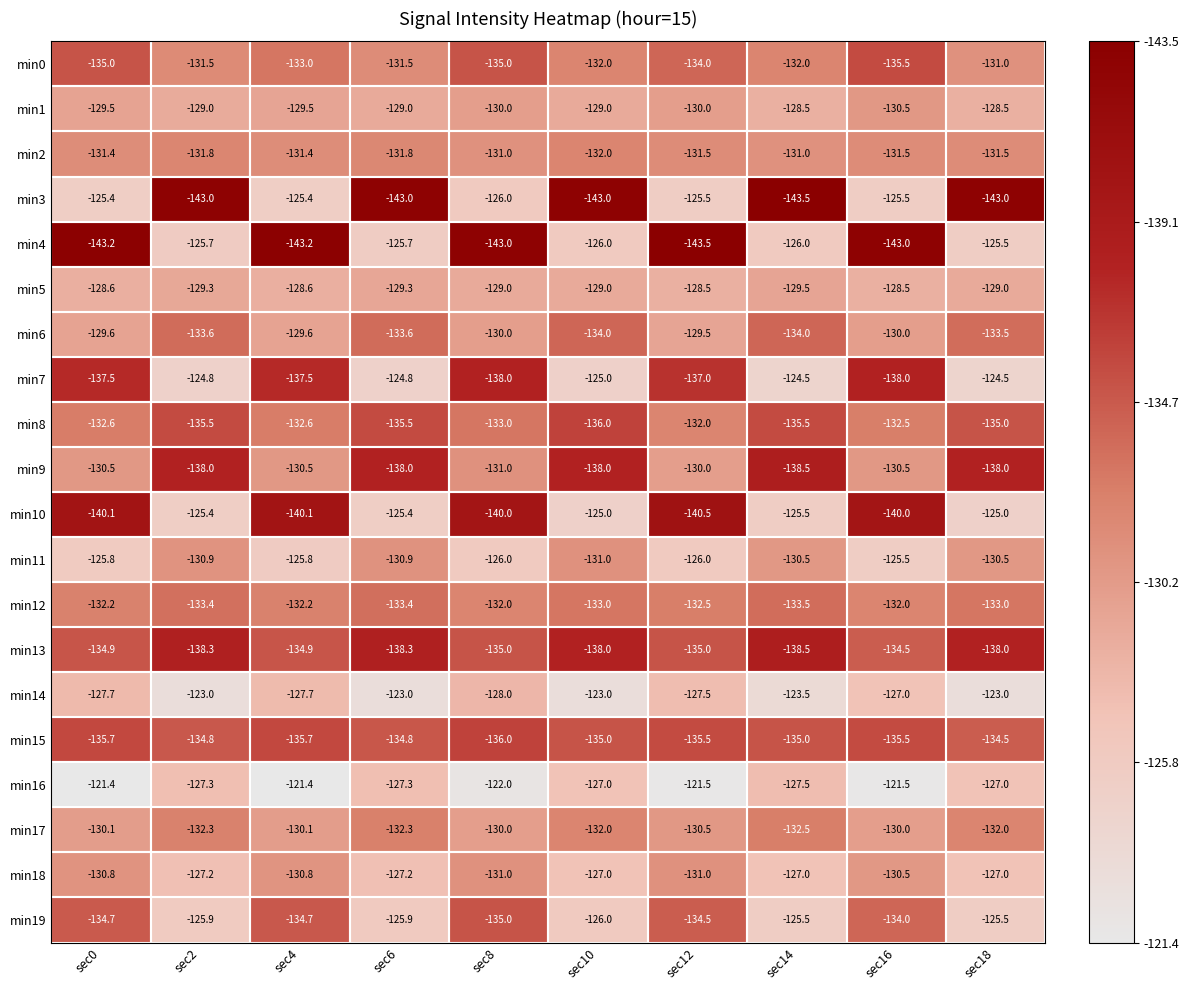

Rank the series at sec2 from lowest to highest value.

min3, min13, min9, min8, min15, min6, min12, min17, min2, min0, min11, min5, min1, min16, min18, min19, min4, min10, min7, min14